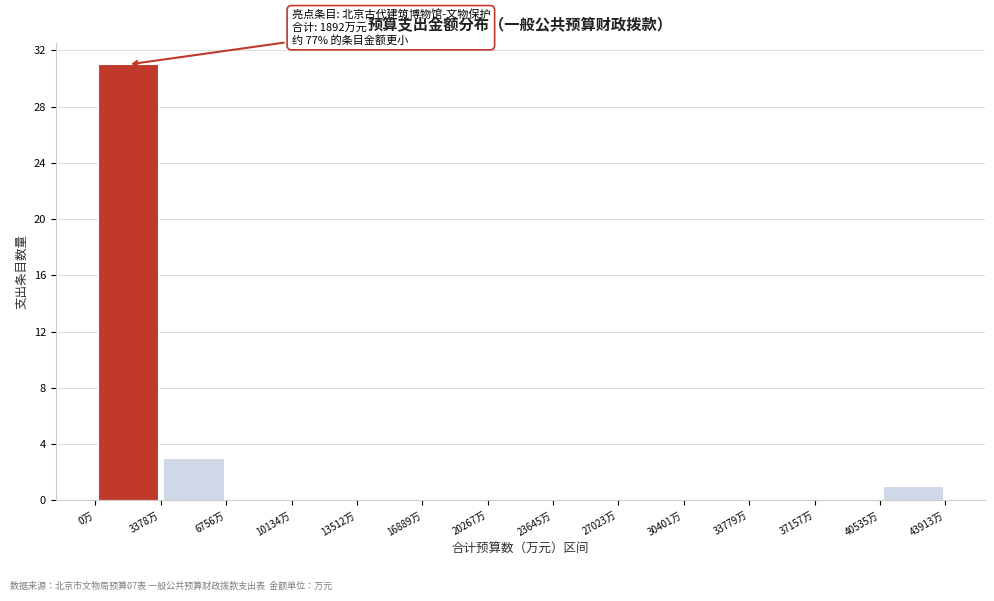

Over which range of the x-axis is the bar tallest?

0 to 3500